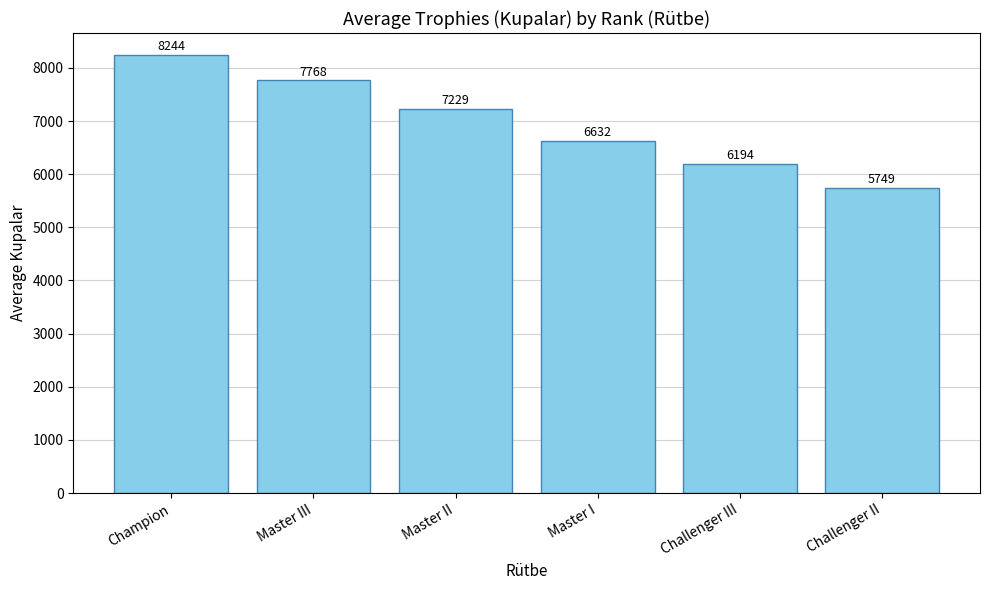

How many categories are shown in the chart?

6